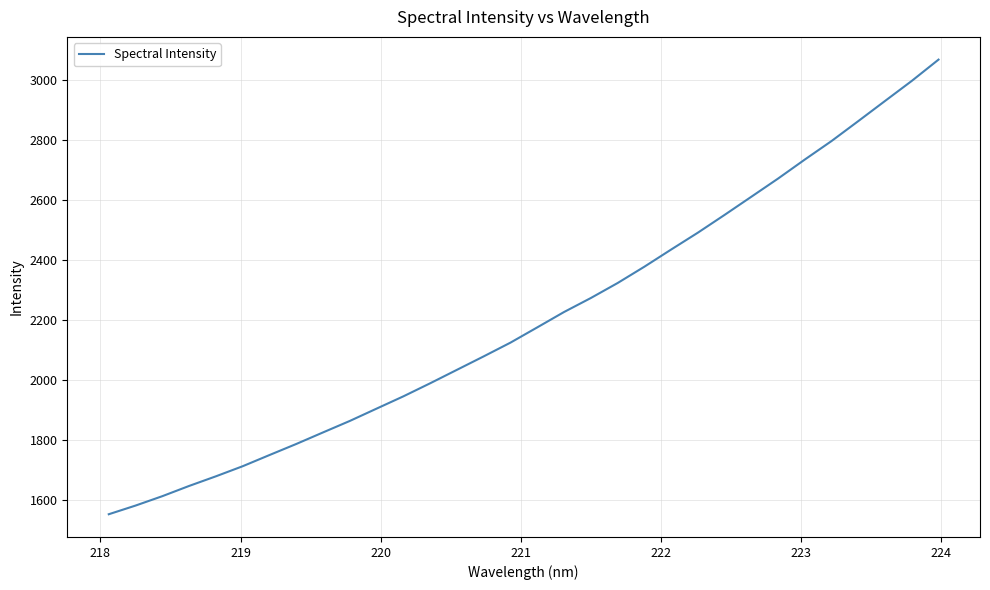

What is the maximum value shown in the chart?

3067.7